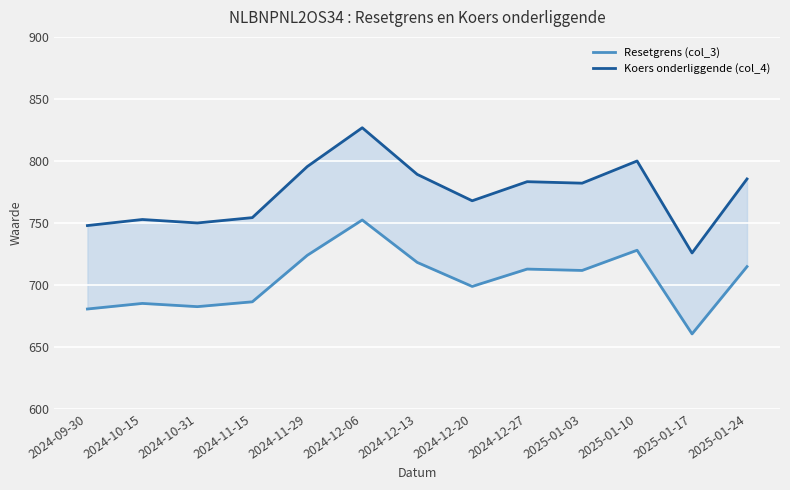

True or false: Koers onderliggende (col_4) and Resetgrens (col_3) cross at least once.

False